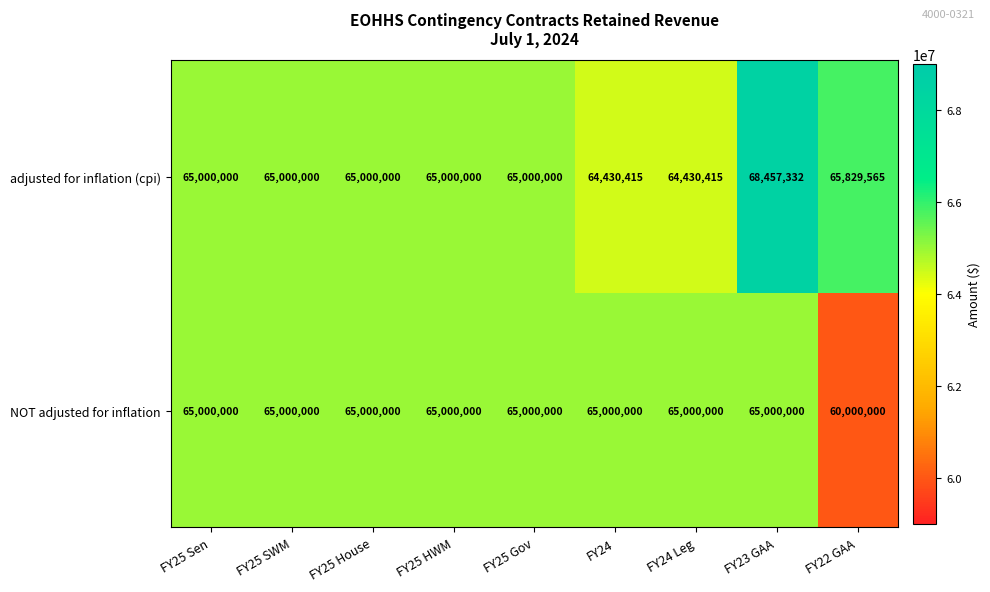

Read the adjusted for inflation (cpi) value at FY24, to the nearest 10.

64430420